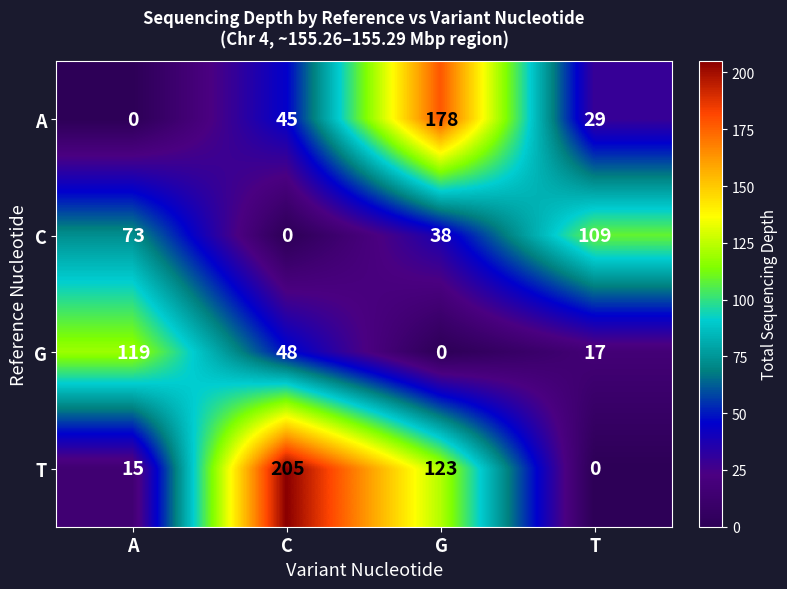

Reading left to right, what are all the values shown in this chart?

A: A=0	C=45	G=178	T=29
C: A=73	C=0	G=38	T=109
G: A=119	C=48	G=0	T=17
T: A=15	C=205	G=123	T=0